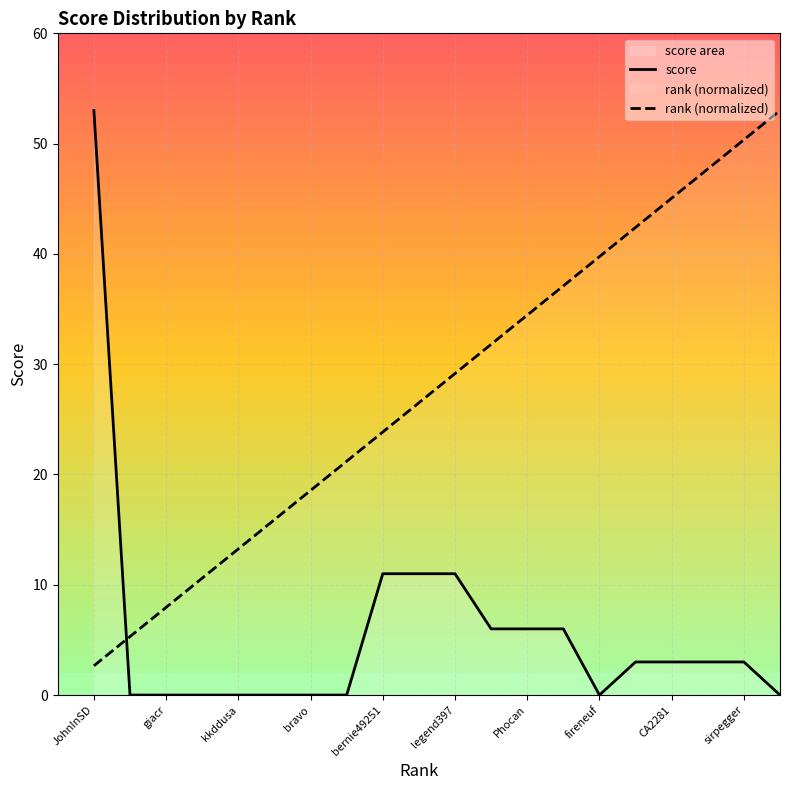

How many intersections are there between score and rank (normalized)?

1